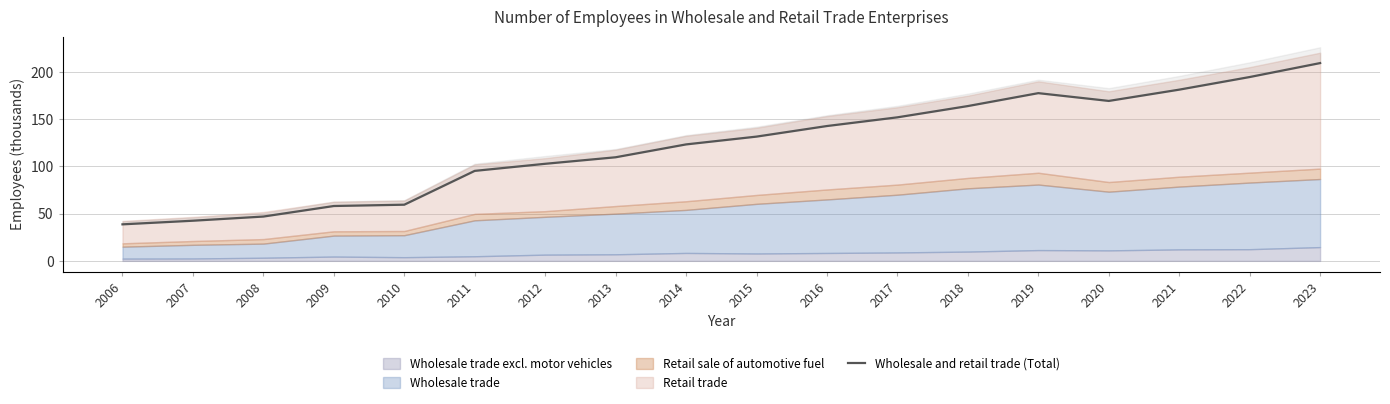

True or false: there are more than 2 points higher than both neighbors.

False